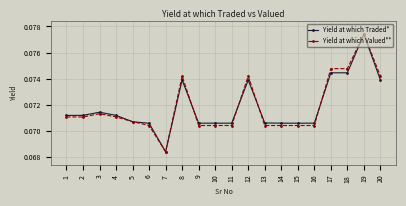

At which category is the sum across all series the highest?

19